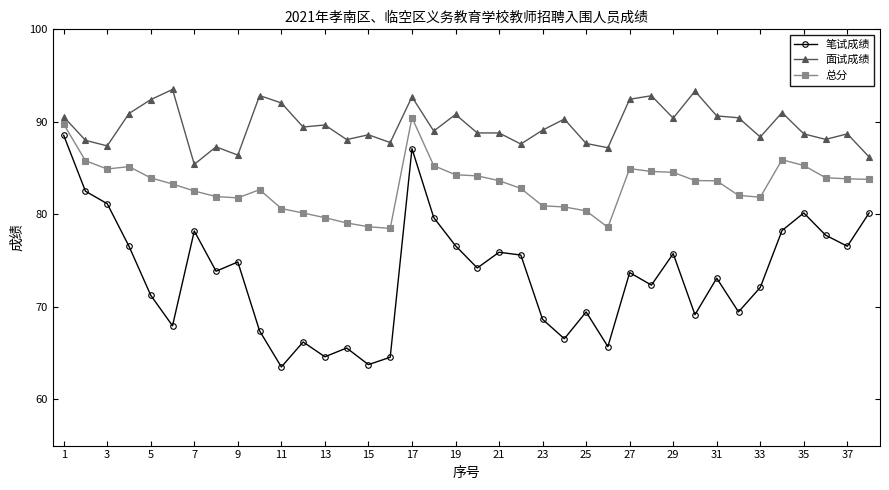

What is the lowest value of the 总分 series?

78.5